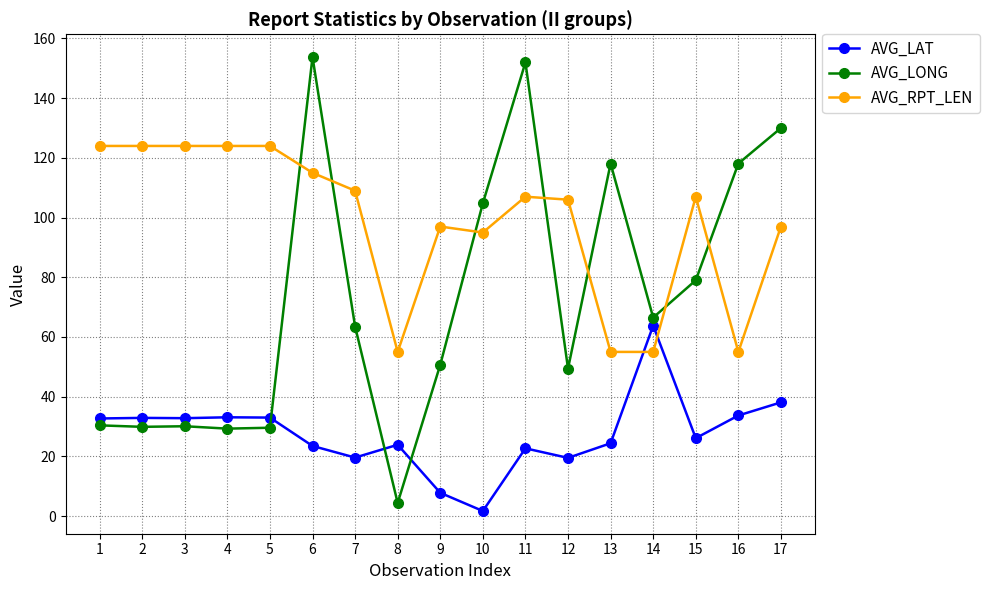

List the series in order of their peak value, highest first.

AVG_LONG, AVG_RPT_LEN, AVG_LAT